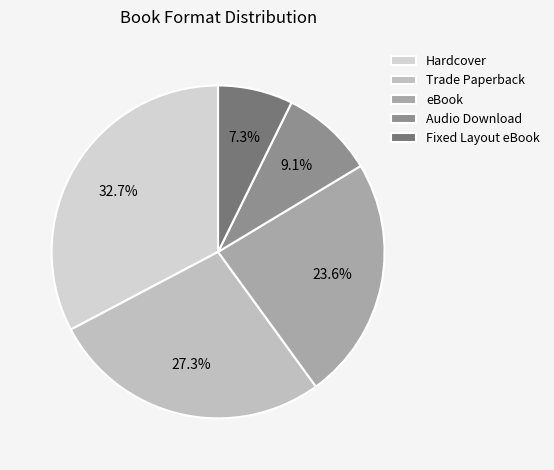

The Audio Download slice represents 1% of the pie. True or false?

False